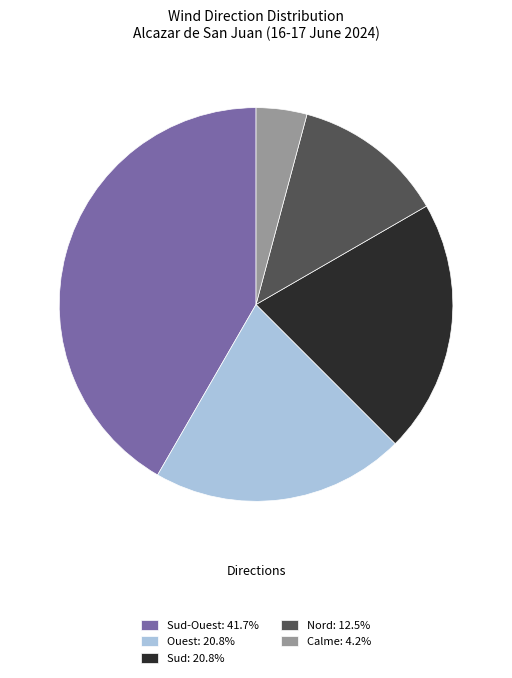

Count the number of slices in the pie.

5